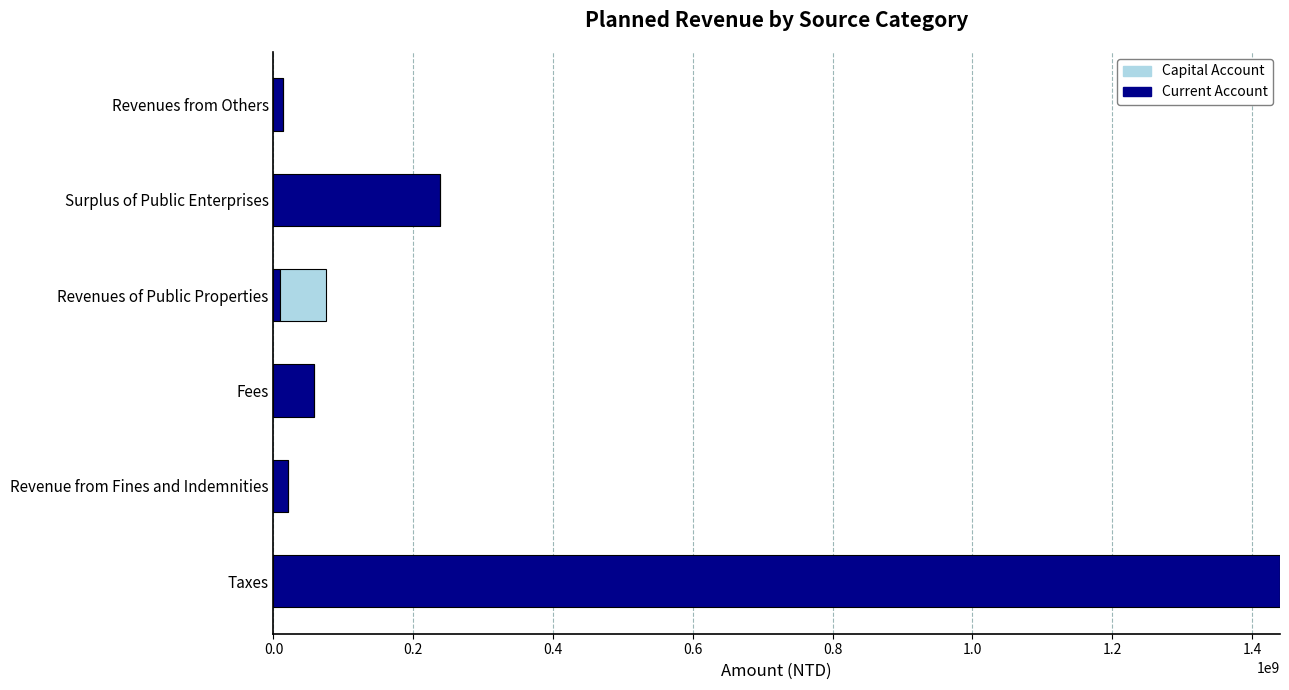

What is the sum of all Current Account values?

1779538345